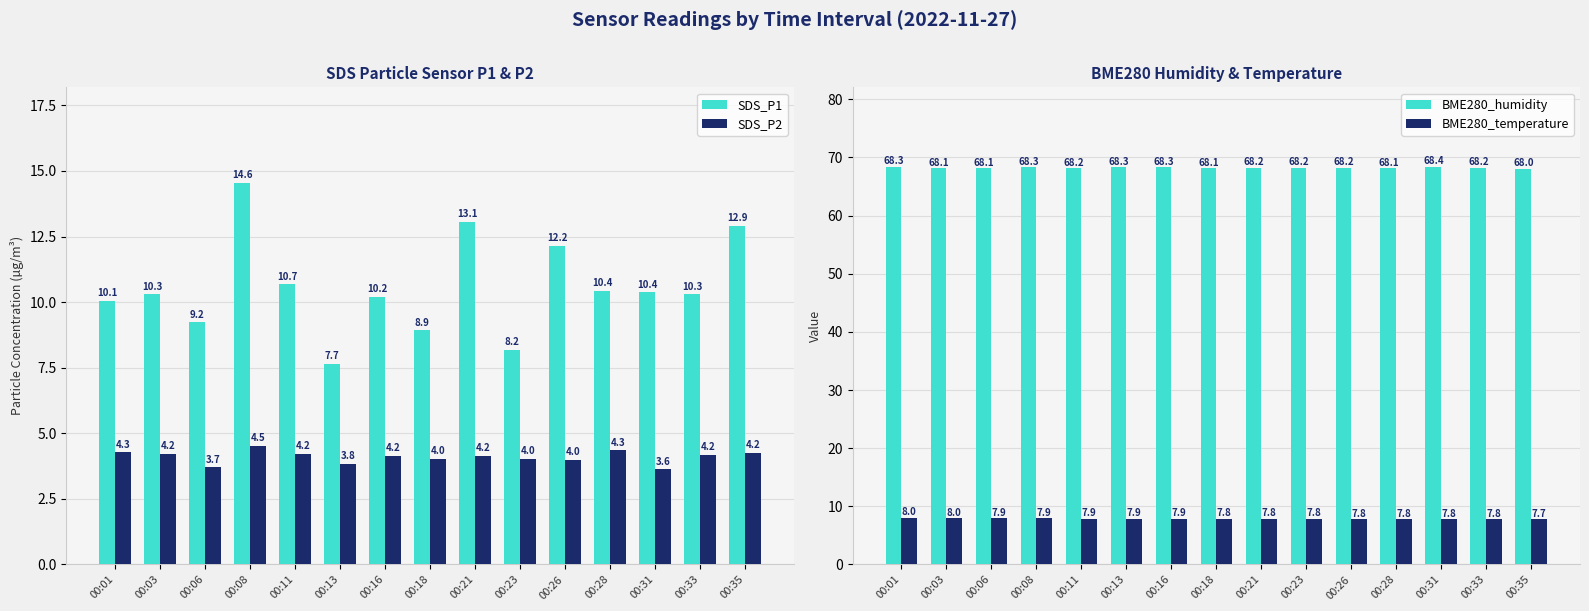

At 00:33, list the series in order from largest to smallest.

BME280_humidity, SDS_P1, BME280_temperature, SDS_P2